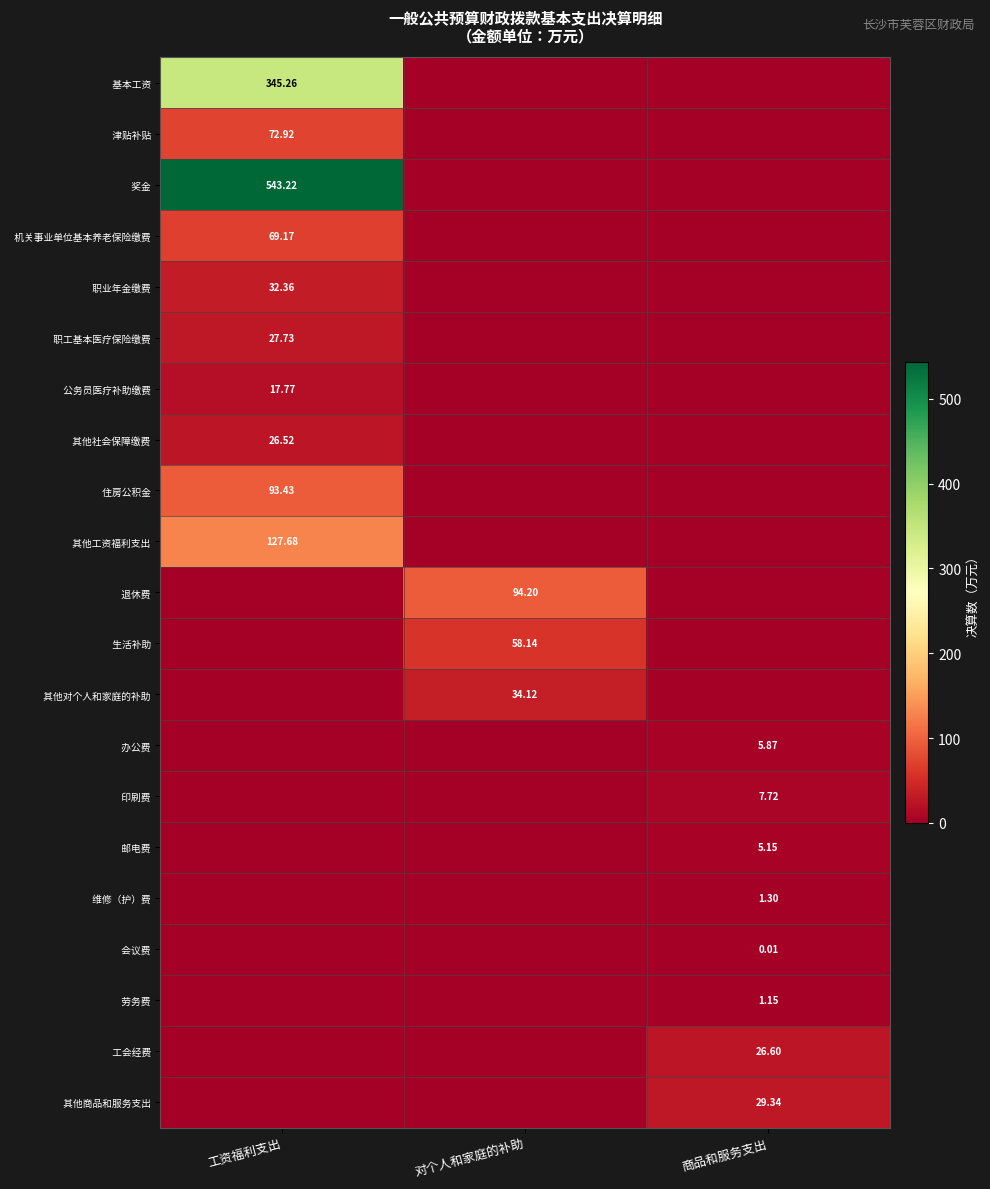

Between 商品和服务支出 and 对个人和家庭的补助, which is larger?

商品和服务支出